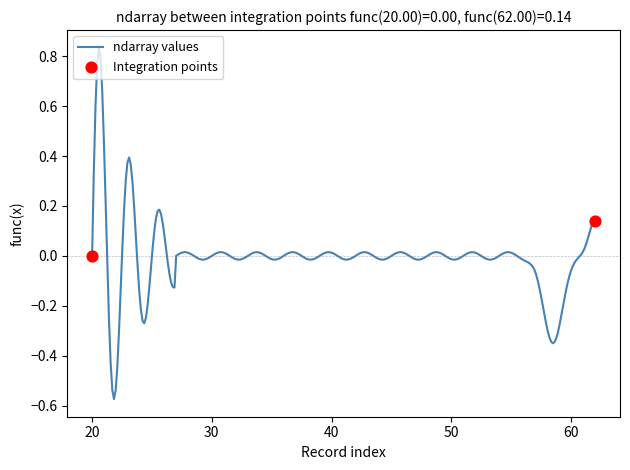

Does the chart have visible grid lines?

No